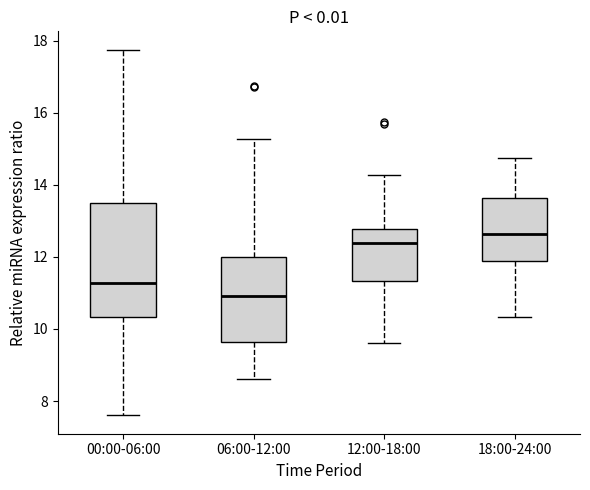

Which box is the tallest, from its lower edge to its upper edge?

00:00-06:00